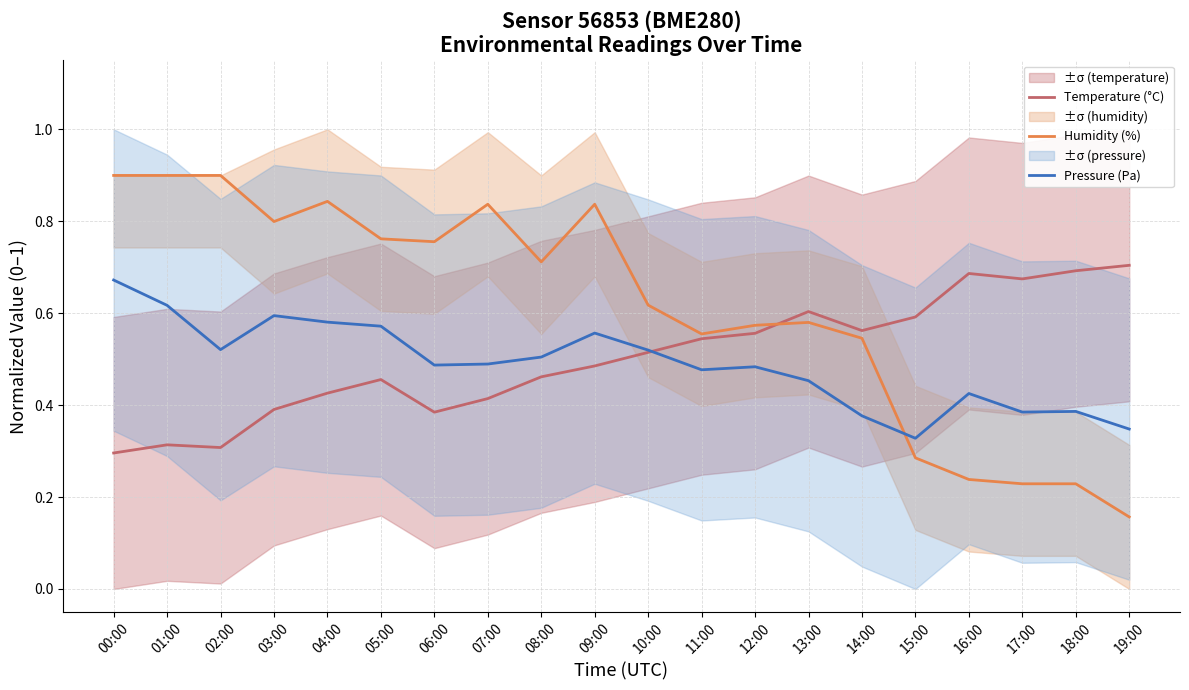

What is the spread (max minus min) of values at 07:00?

0.4